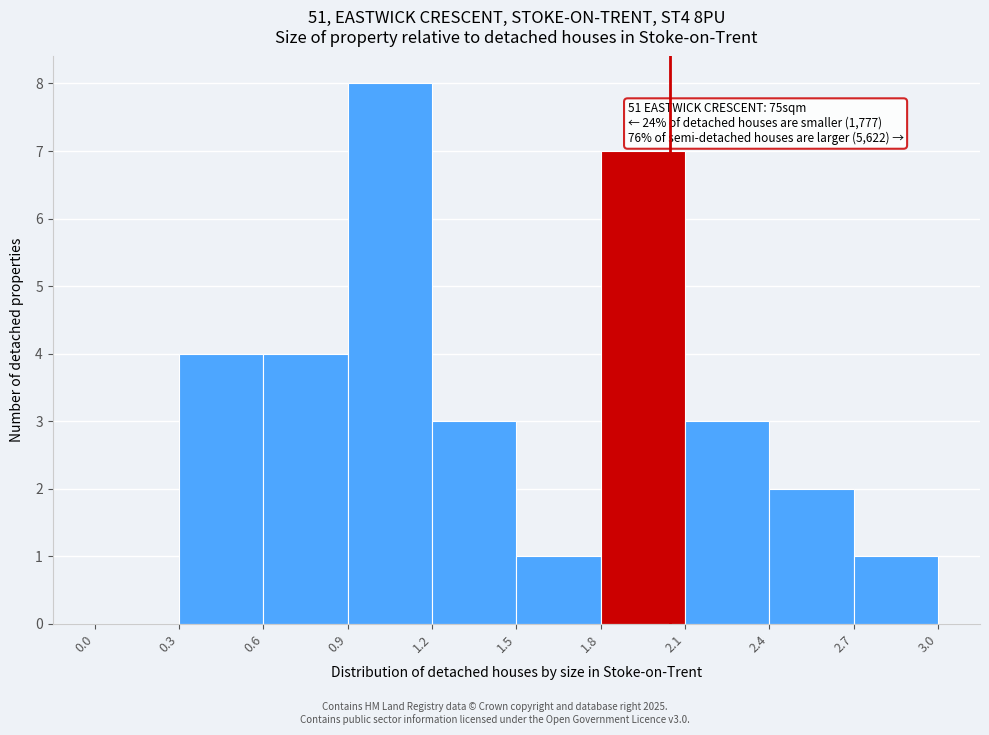

Which range on the x-axis has the tallest bar?

0.9 to 1.2